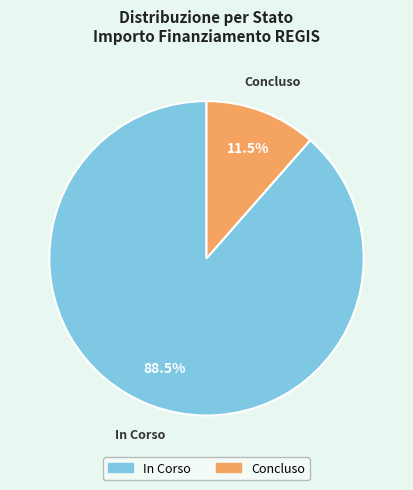

How many segments does this pie chart have?

2